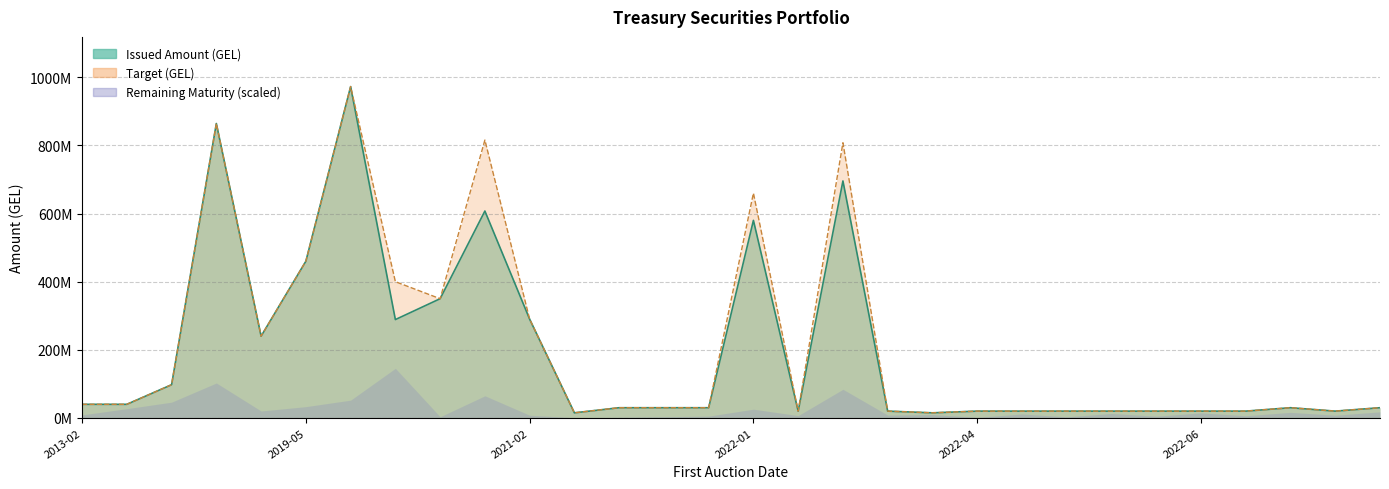

Does the chart display data point markers on the line(s)?

No